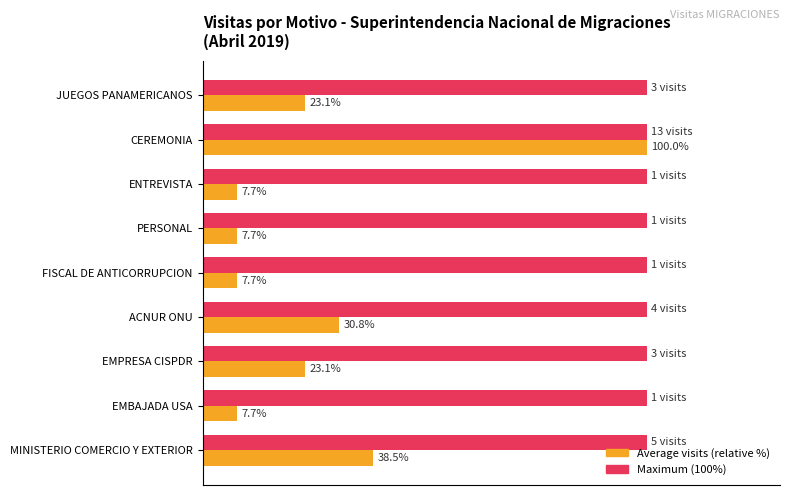

At which category is the sum across all series the highest?

CEREMONIA